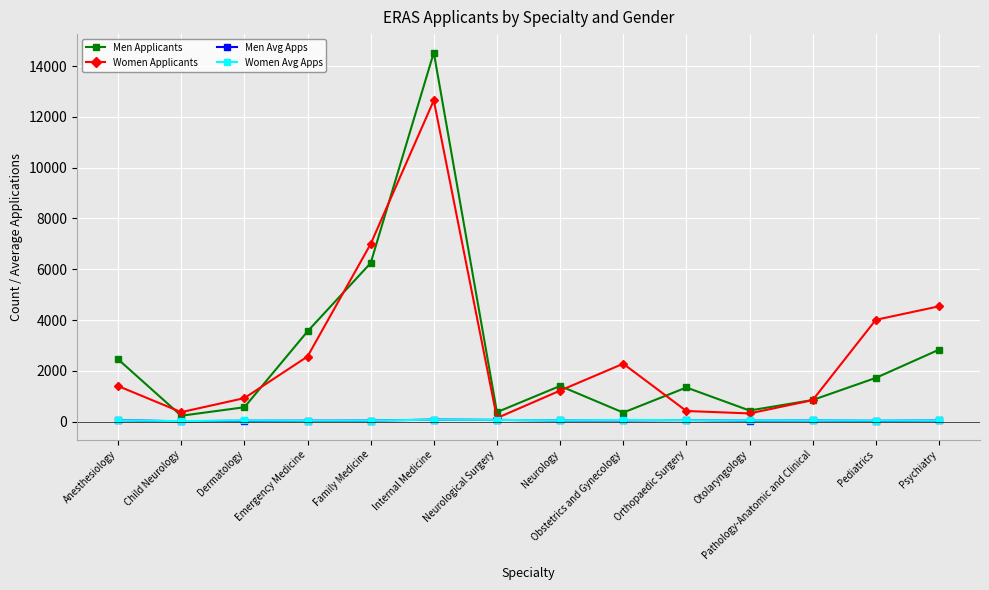

What is the highest value of the Women Avg Apps series?

76.7